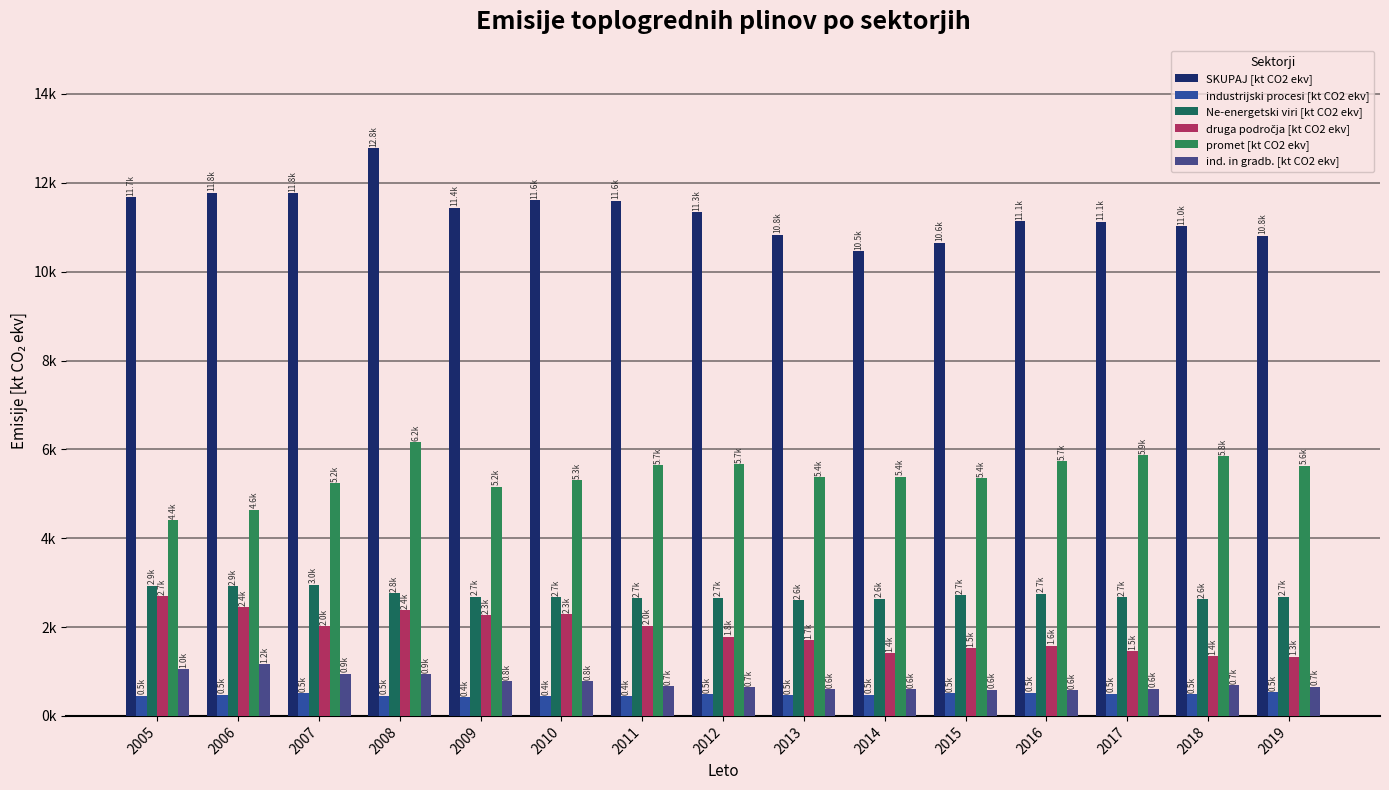

Does the chart contain any negative values?

No